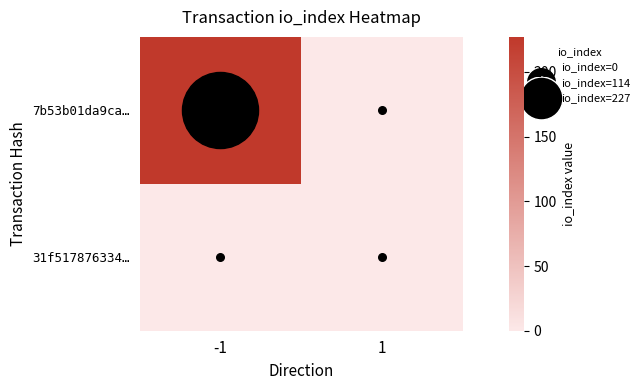

How many distinct data groups are displayed?

2